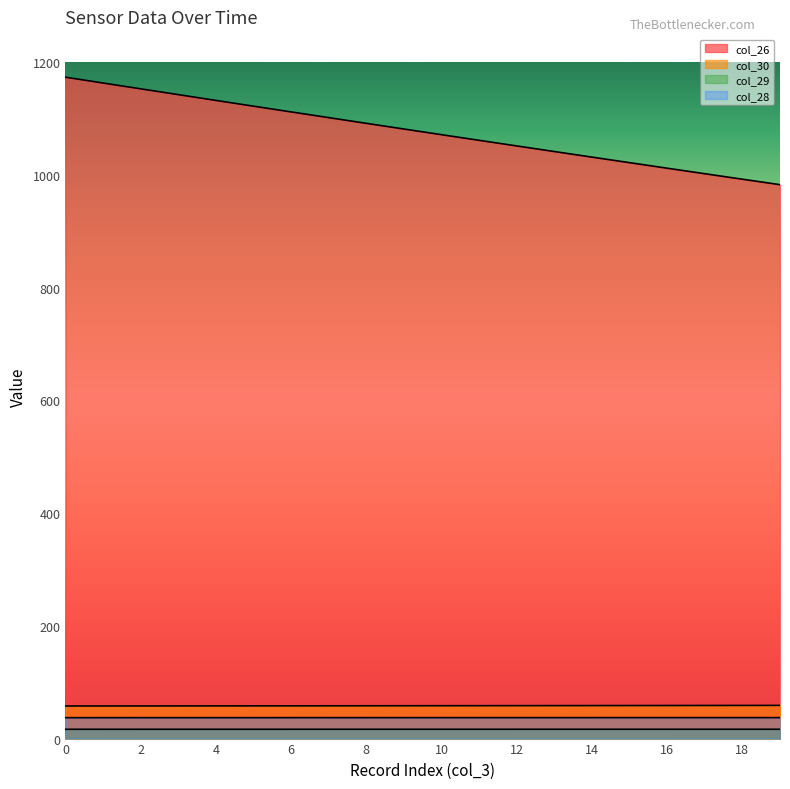

True or false: col_29 and col_30 intersect in this chart.

False